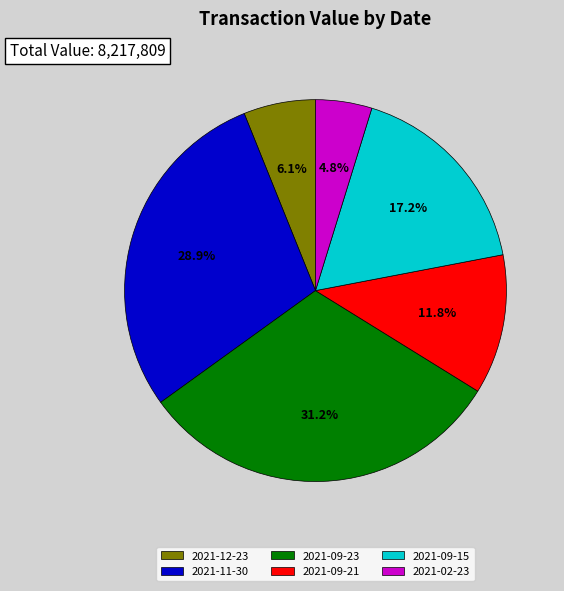

Is it true that 2021-12-23 is 6% of the pie?

True